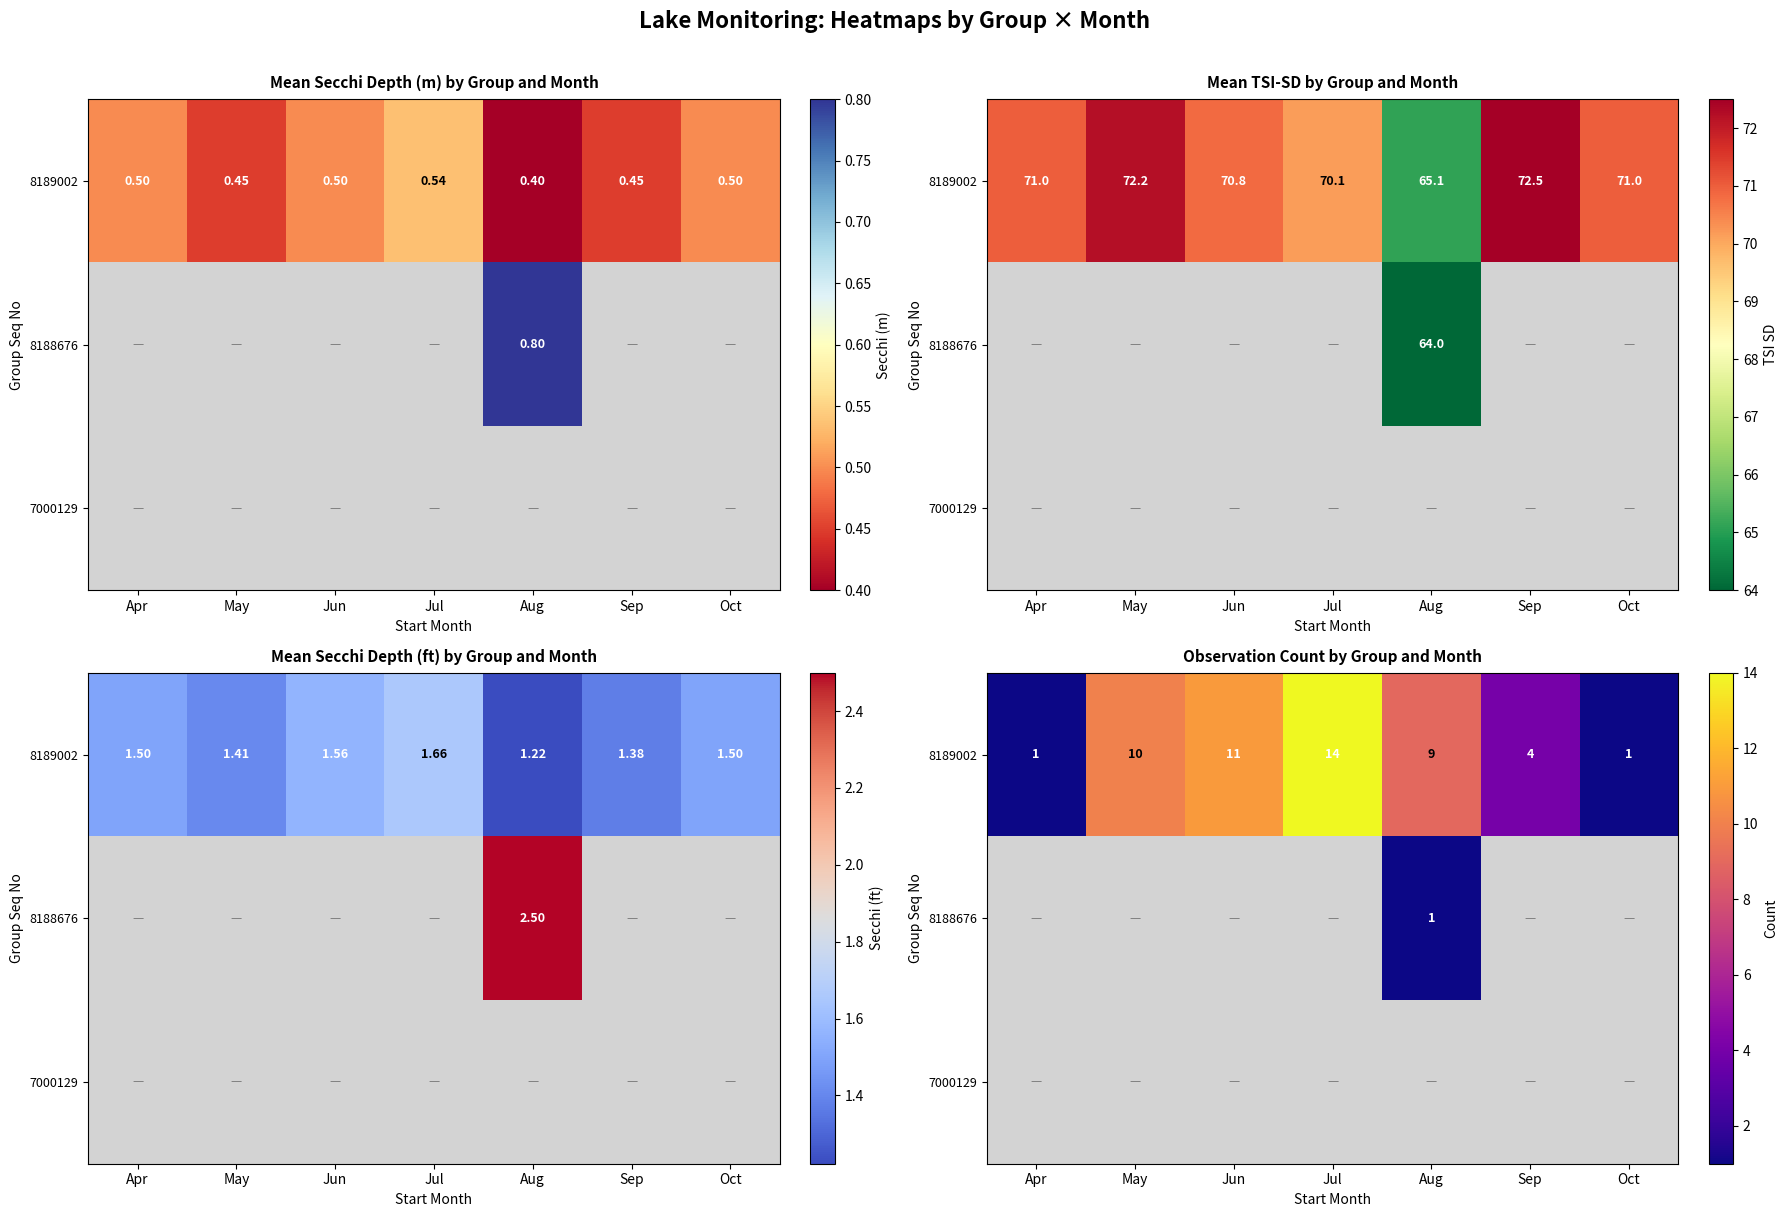

At how many categories does at least one series exceed 2?

5